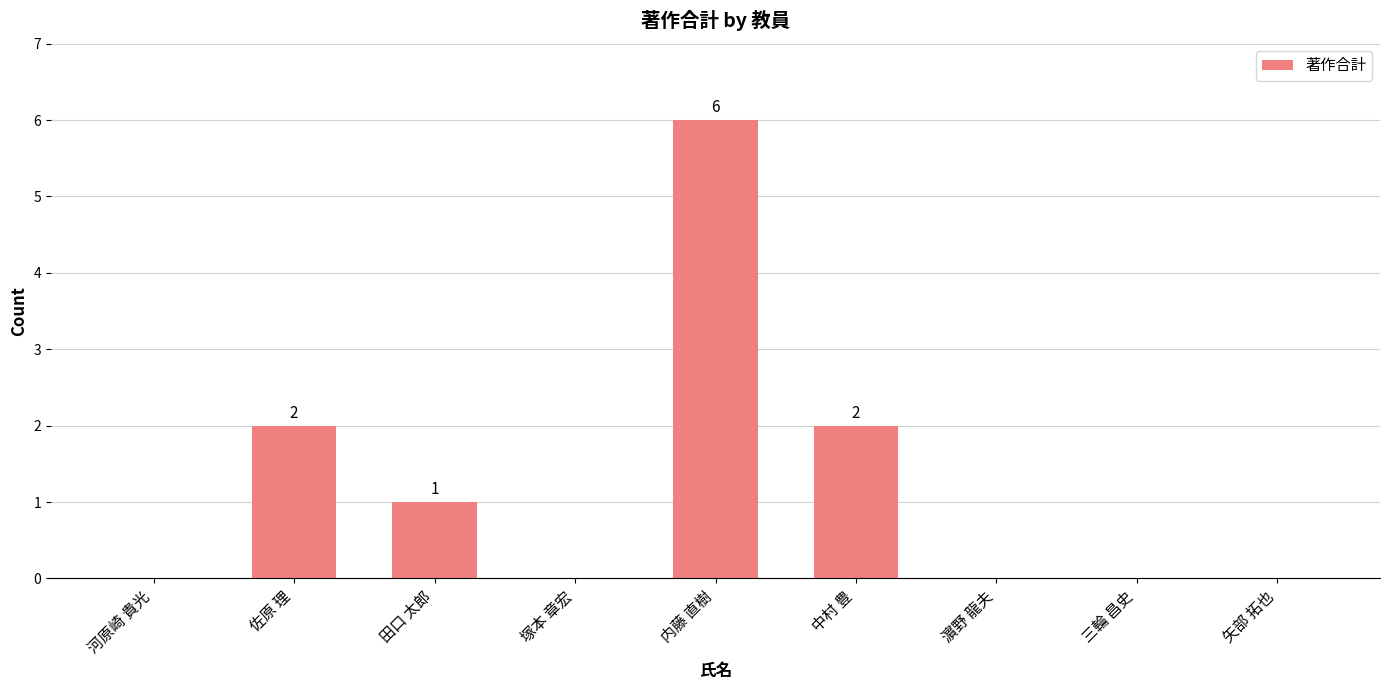

Which has a higher value, 内藤 直樹 or 河原崎 貴光?

内藤 直樹